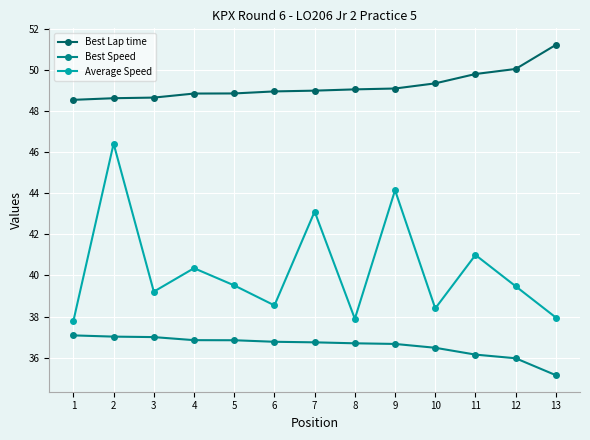

What are all the series names shown in the legend?

Best Lap time, Best Speed, Average Speed